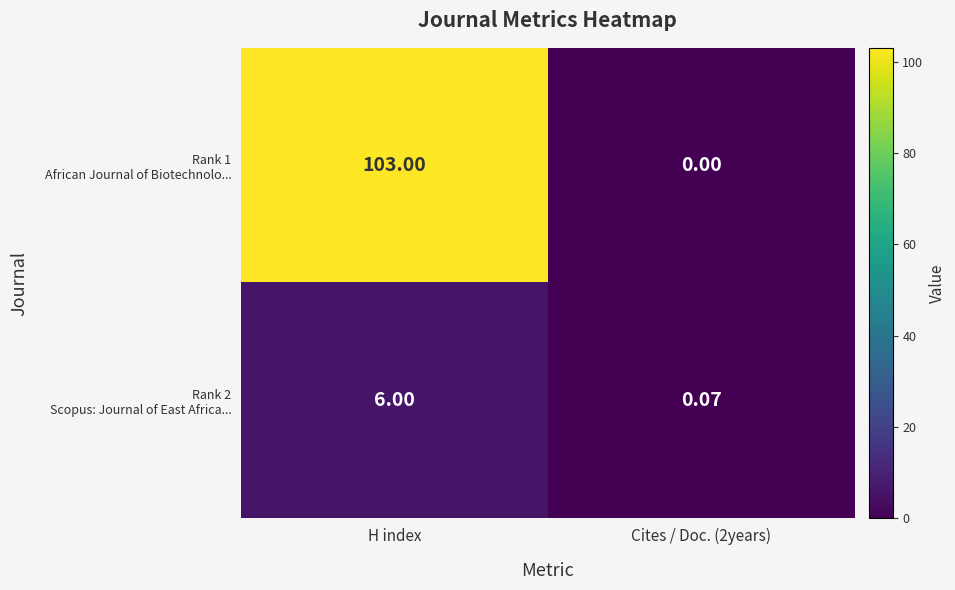

At which category is the sum across all series the highest?

H index